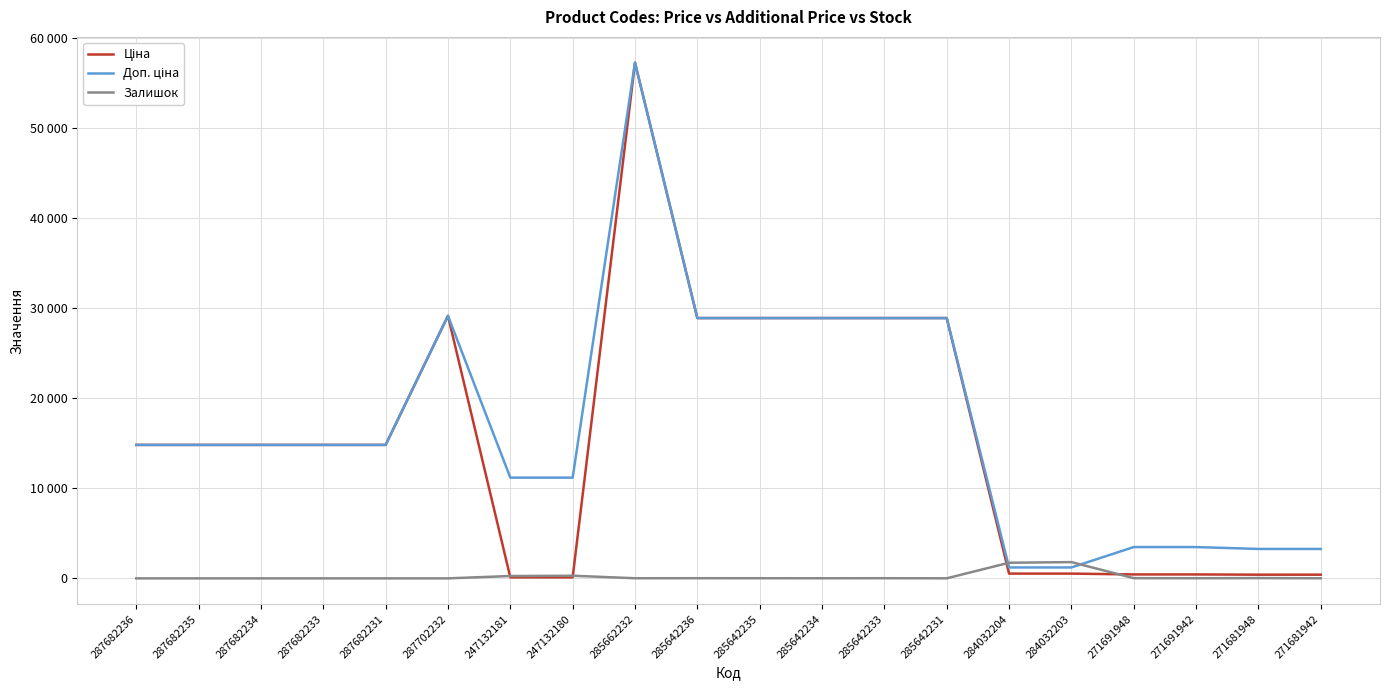

Is this an area chart (filled region under the line)?

No